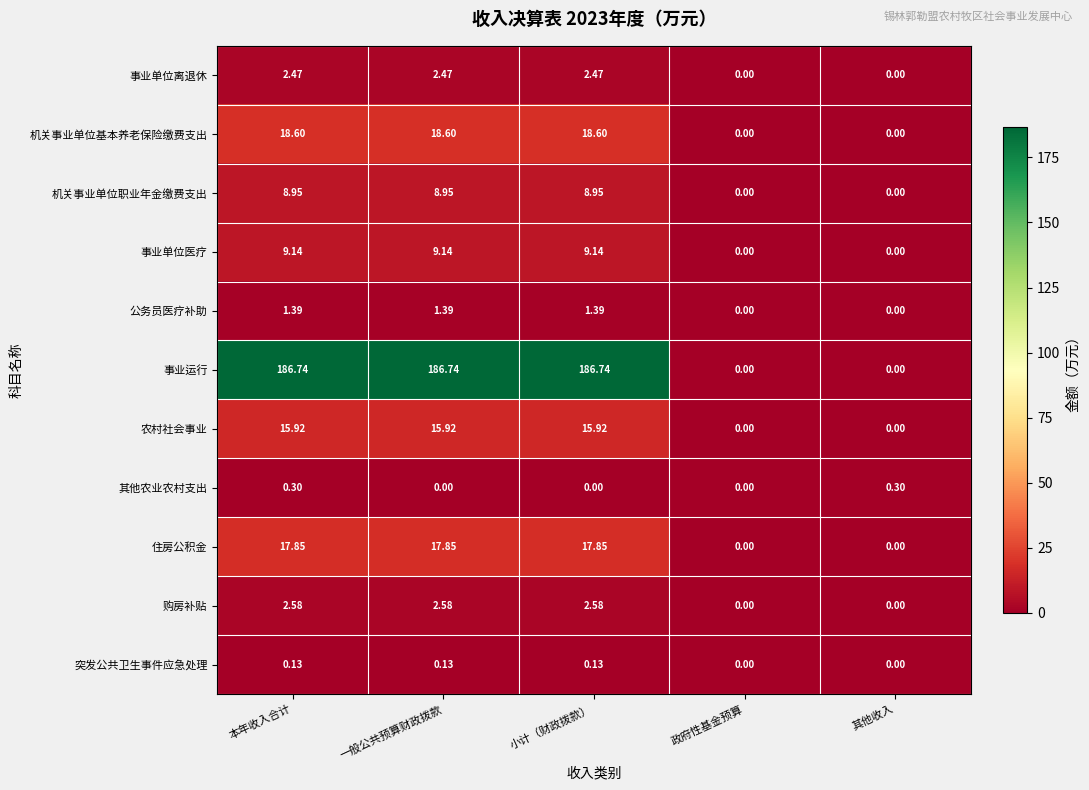

Which series changed the most between 本年收入合计 and 其他收入?

事业运行